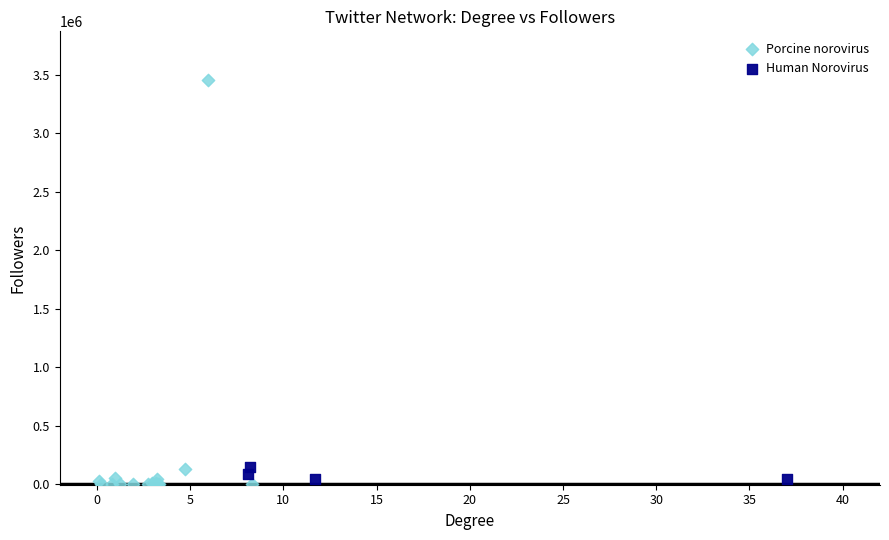

Which series has the largest Y range (max minus min)?

Porcine norovirus